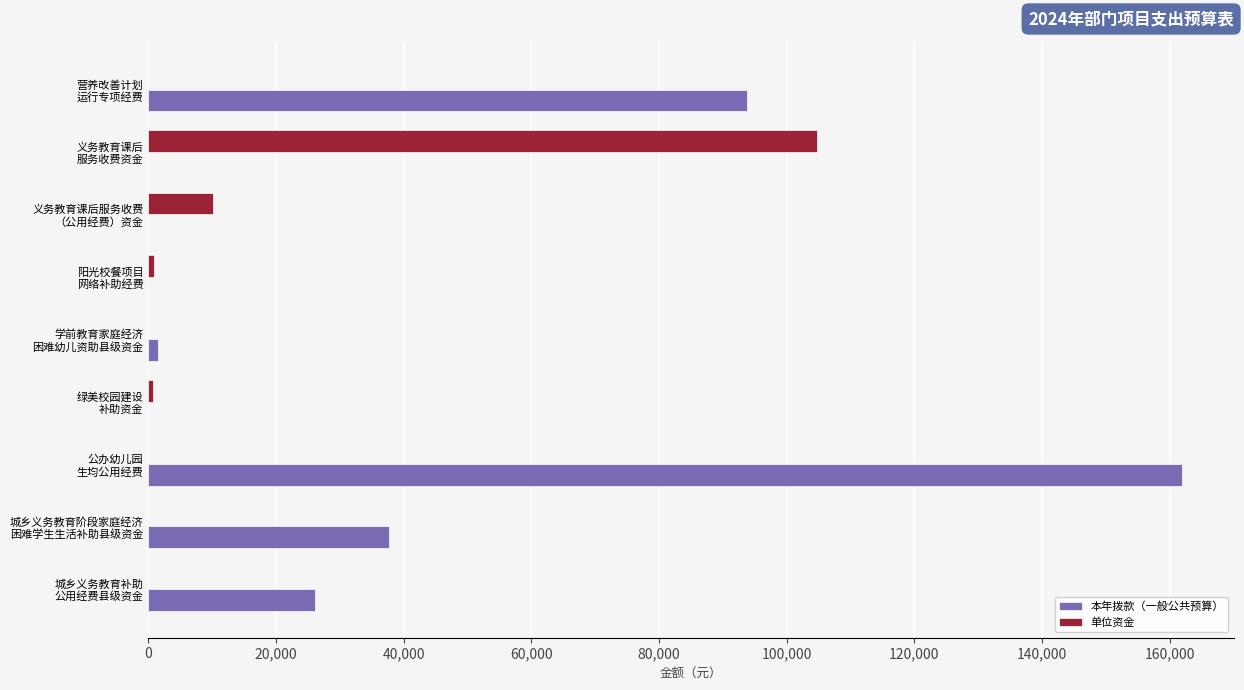

Which series has the largest total across all categories?

本年拨款（一般公共预算）